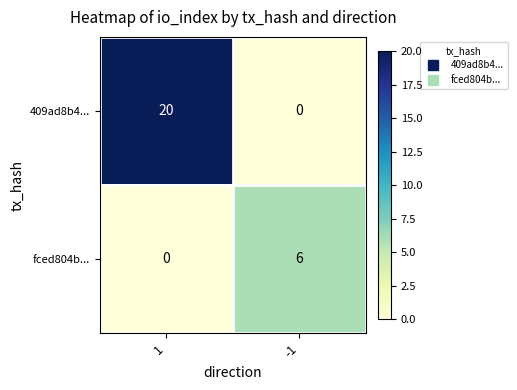

True or false: fced804b... has a value of 6 at -1.

True